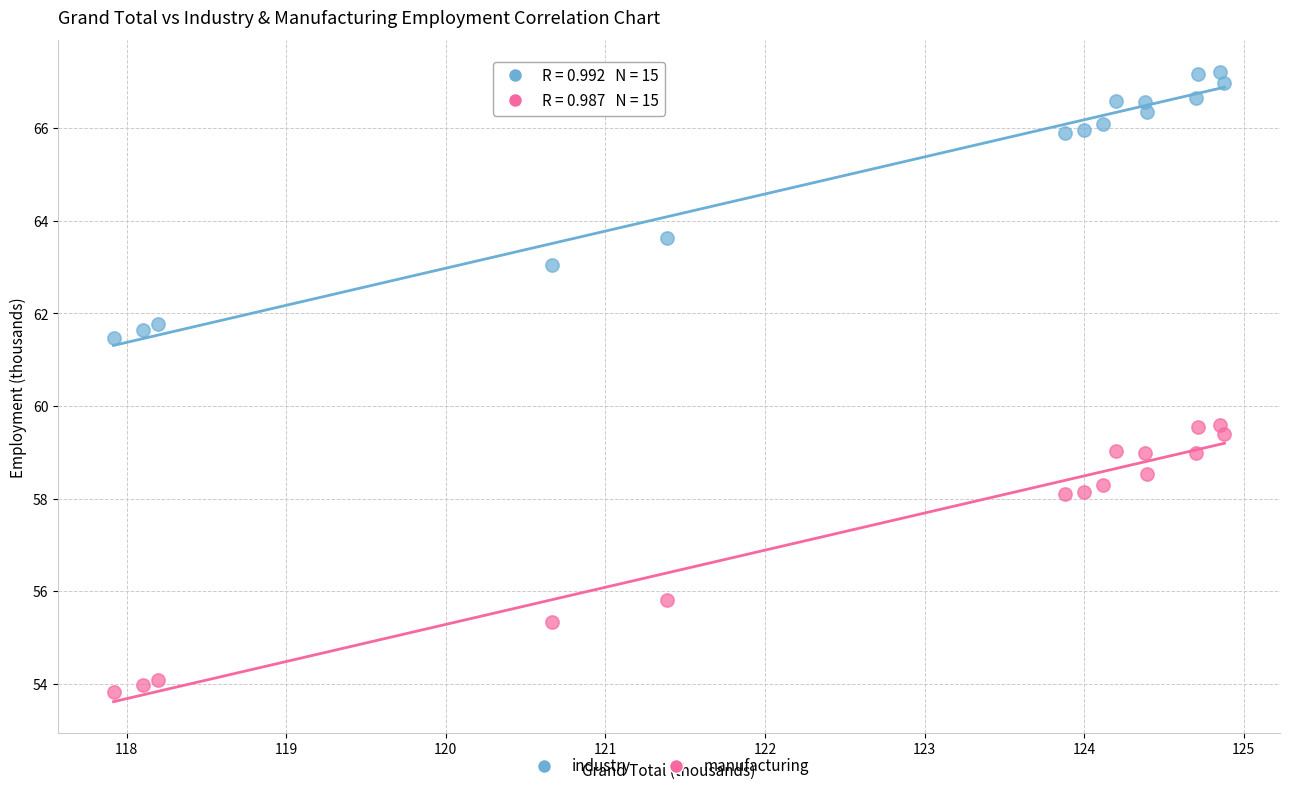

In the industry series, what Y value is closest to 64?

63.6